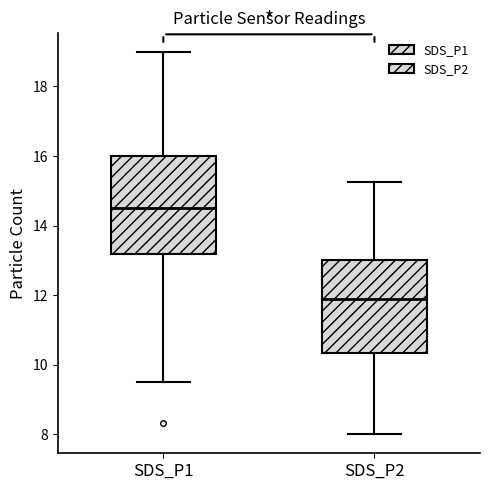

Reading left to right, transcribe this box plot: for each box, give where its median line is, the range the box spans, and where its two whiskers end, as read against the y-axis. The values are not printed on the chart, so give them approximately, as read against the axis.

SDS_P1: median 14.6, box 13.2 to 16.0, whiskers 9.6 to 19.0
SDS_P2: median 11.8, box 10.4 to 13.0, whiskers 8.0 to 15.2